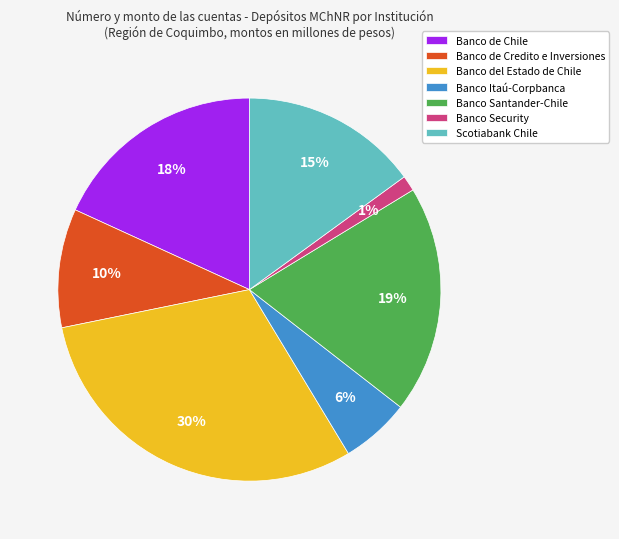

Is the sum of Banco Santander-Chile and Banco de Chile greater than half?

No